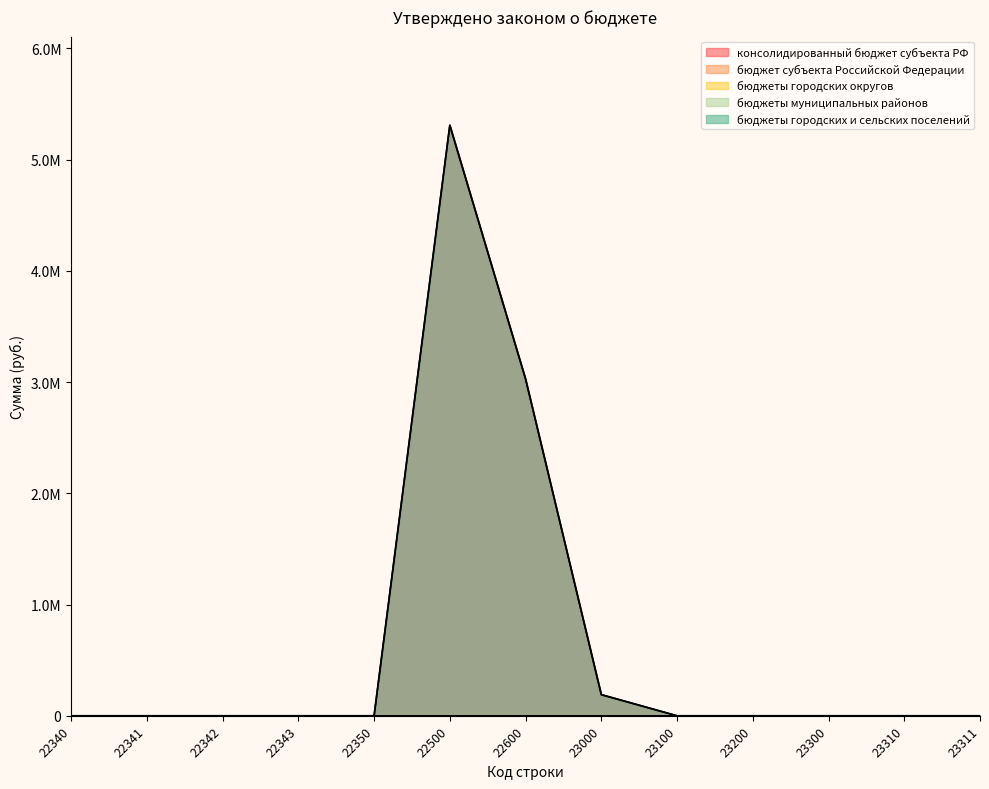

At 23311, list the series in order from largest to smallest.

консолидированный бюджет субъекта РФ, бюджет субъекта Российской Федерации, бюджеты городских округов, бюджеты муниципальных районов, бюджеты городских и сельских поселений